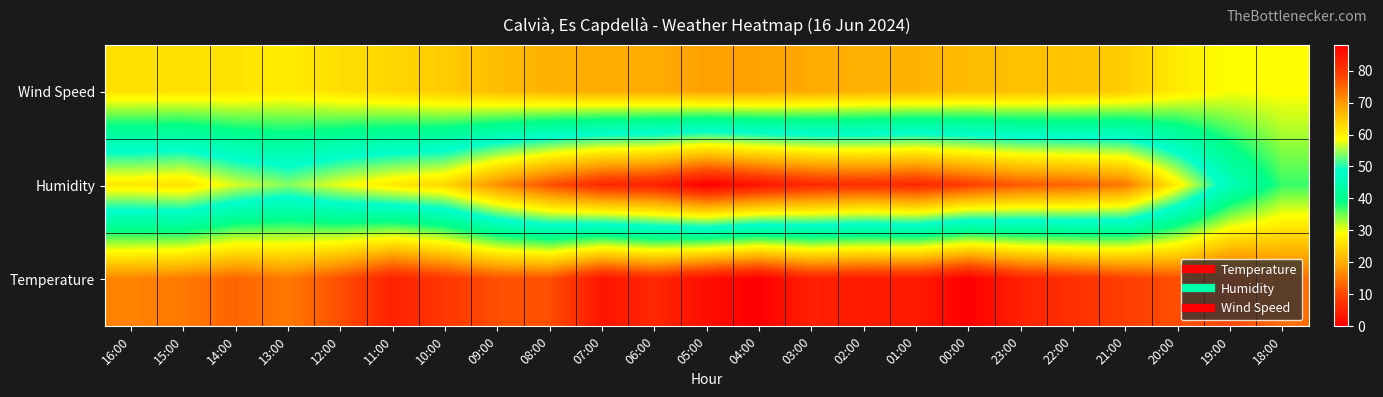

At which category is the sum across all series the highest?

06:00